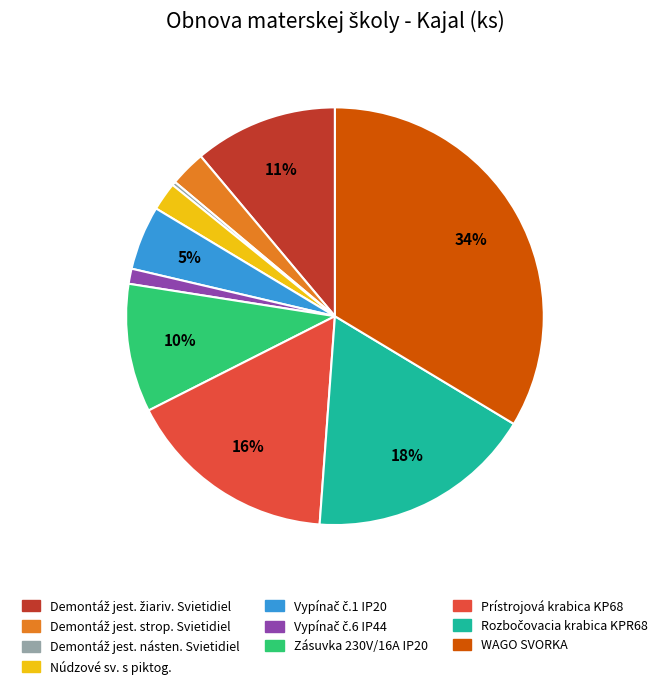

What is the largest slice in the pie chart?

WAGO SVORKA